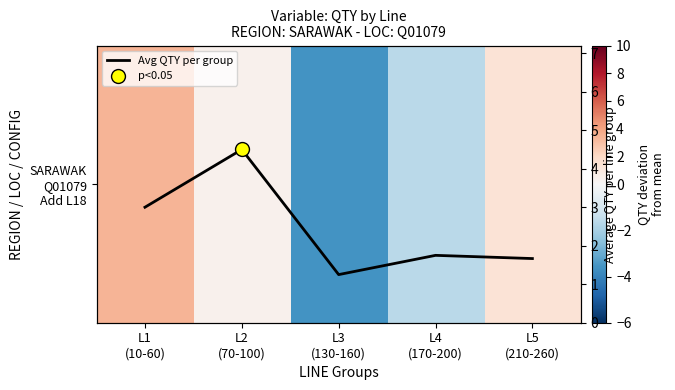

How many values in SARAWAK Q01079 Add L18 are below zero?

2